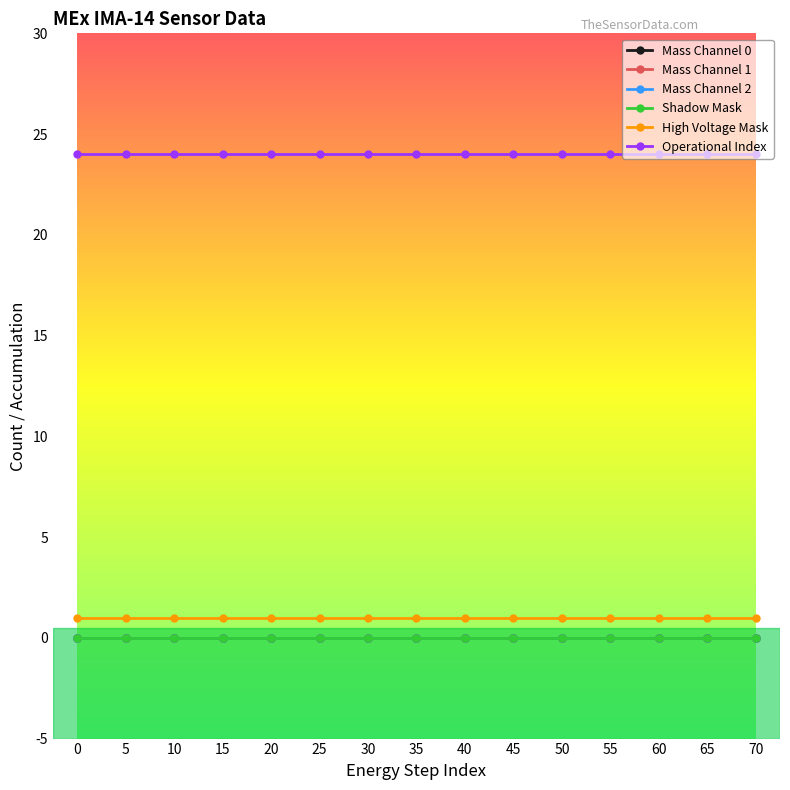

Which series has the largest total across all categories?

Operational Index